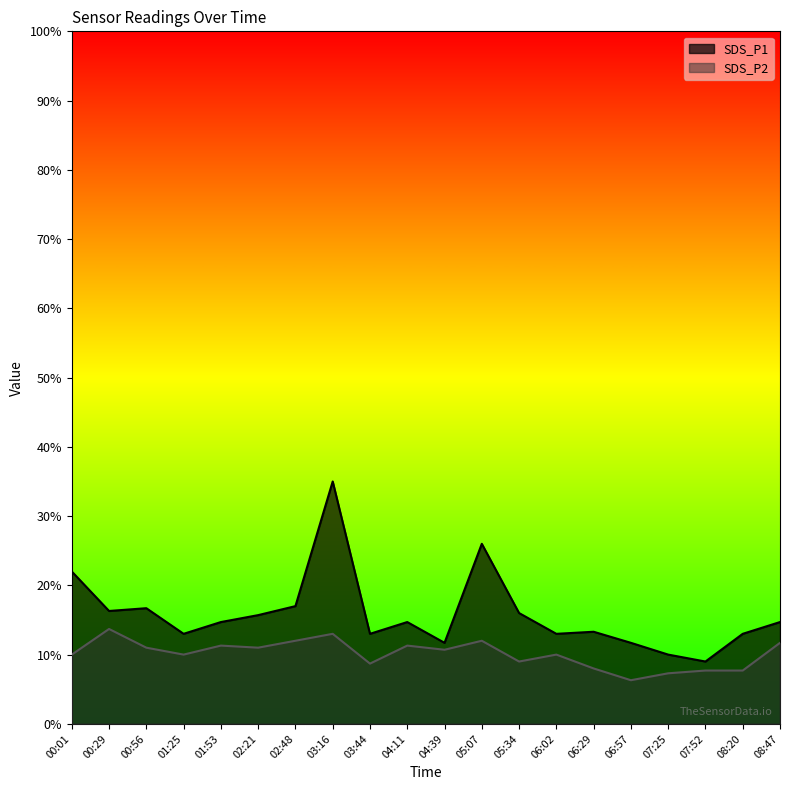

Which series changed the most between 00:29 and 05:34?

SDS_P2